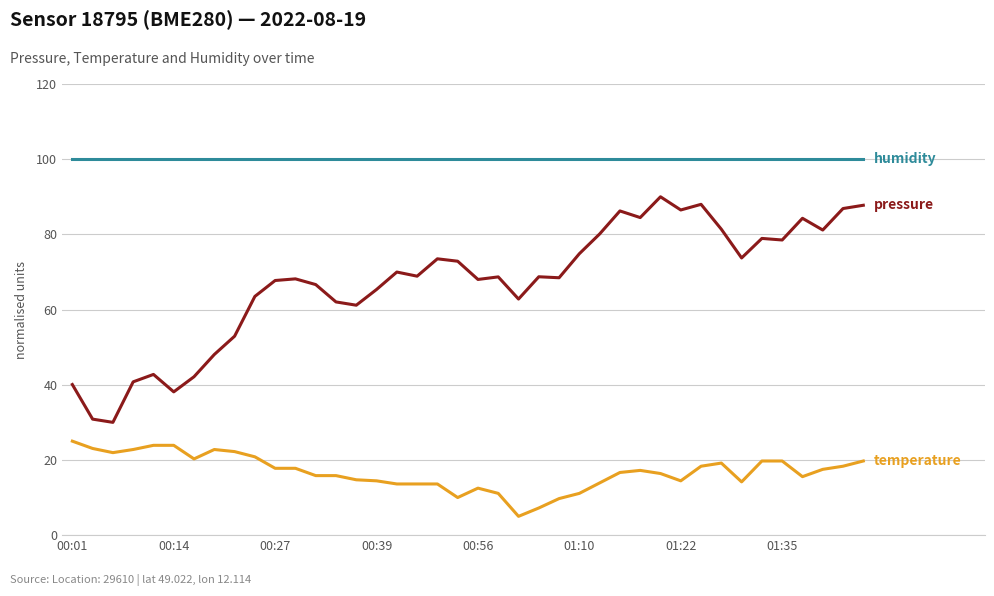

What is the minimum value shown in the chart?

5.0